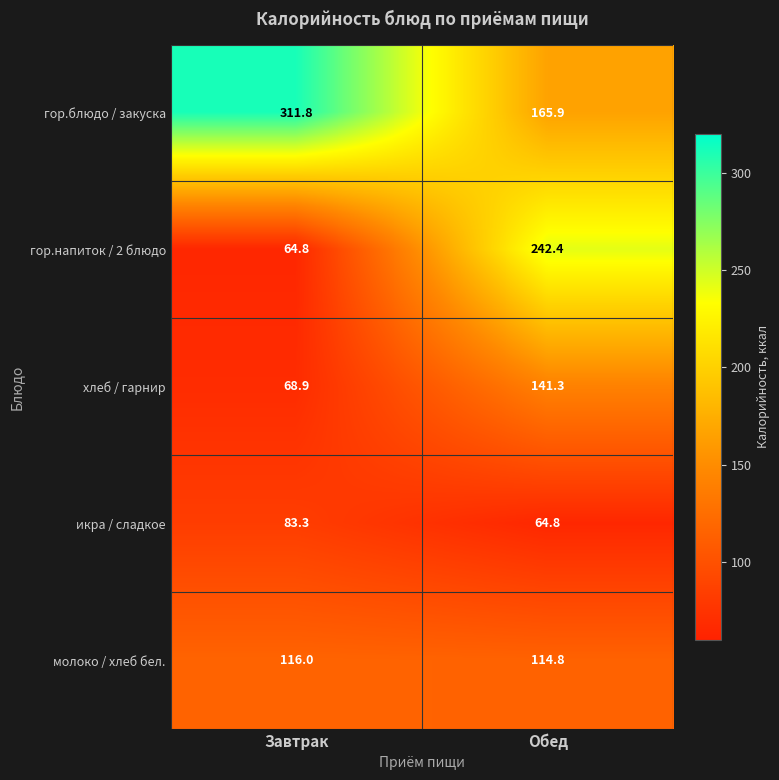

At how many categories does at least one series exceed 176?

2